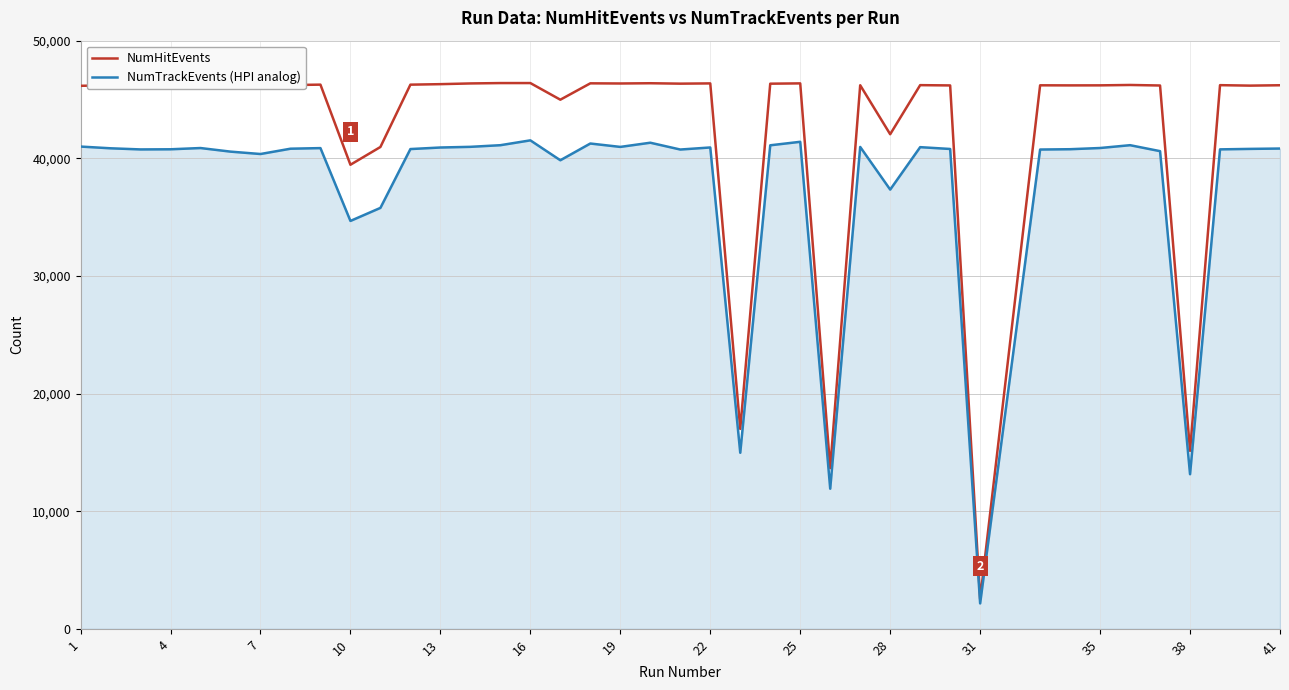

What are all the series names shown in the legend?

NumHitEvents, NumTrackEvents (HPI analog)